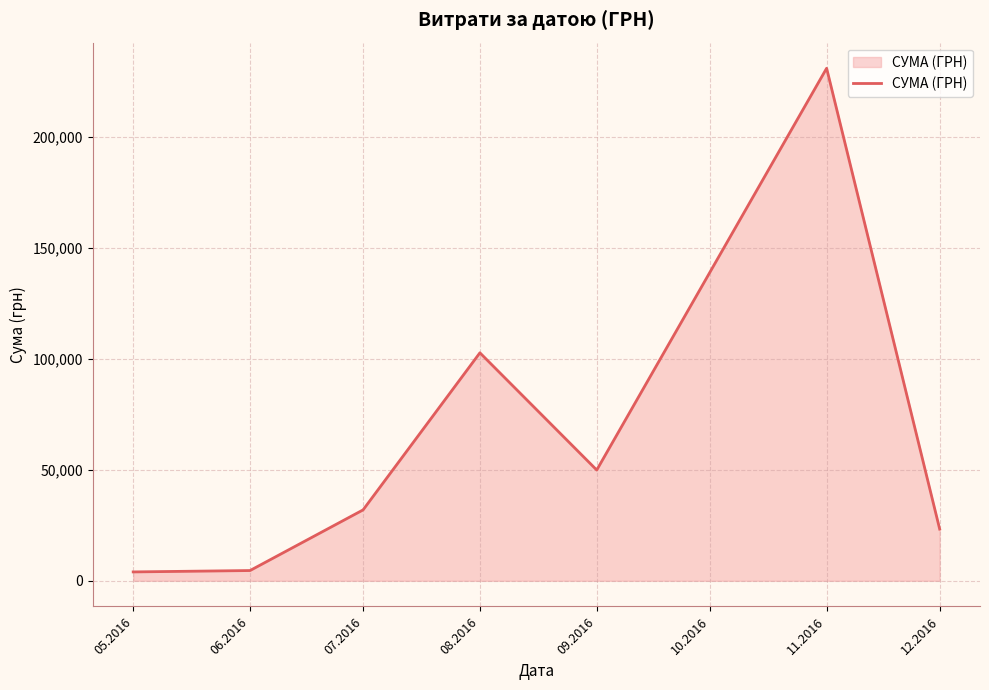

Which has a higher value, 08.2016 or 11.2016?

11.2016